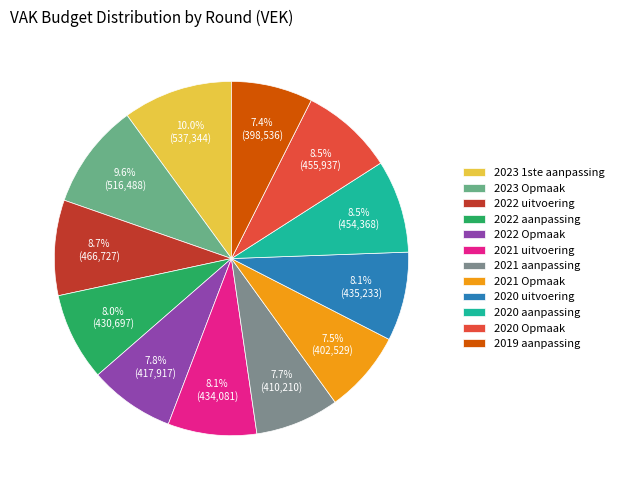

To the nearest percent, what is the combined percentage of 2020 Opmaak and 2023 1ste aanpassing?

19%